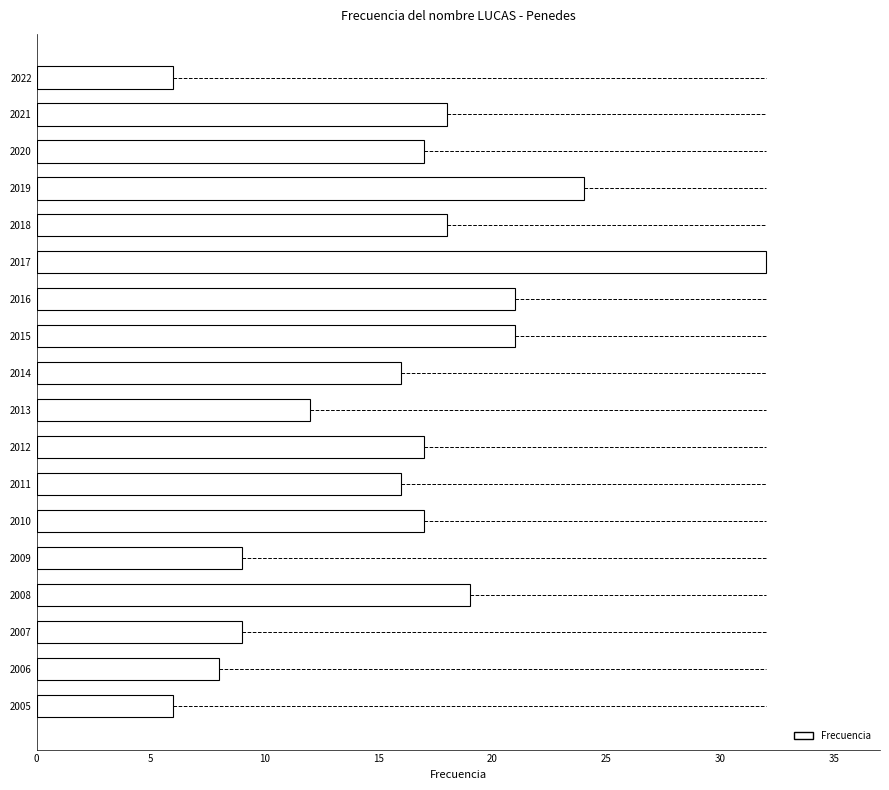

What is the value of the 10th bar from the top?

12